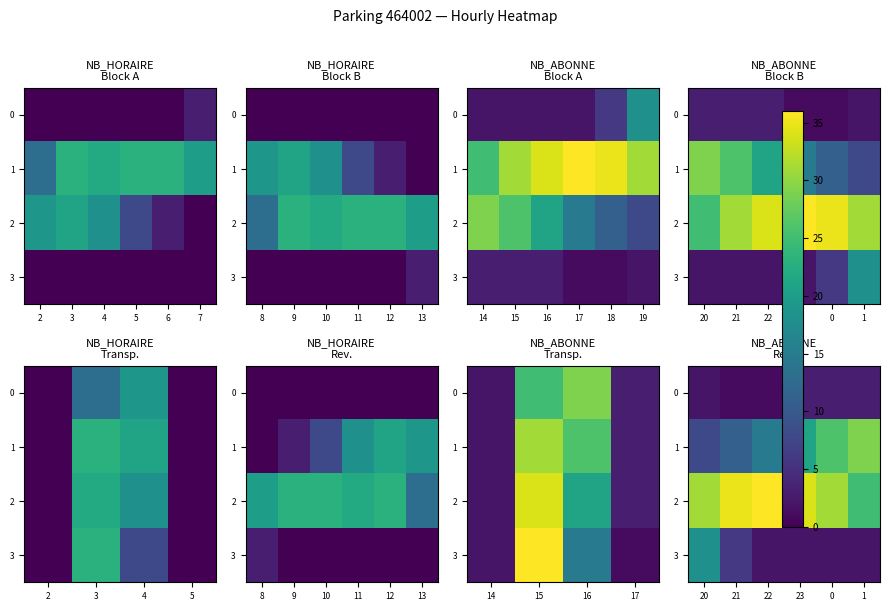

Which series has the largest range (max minus min)?

1